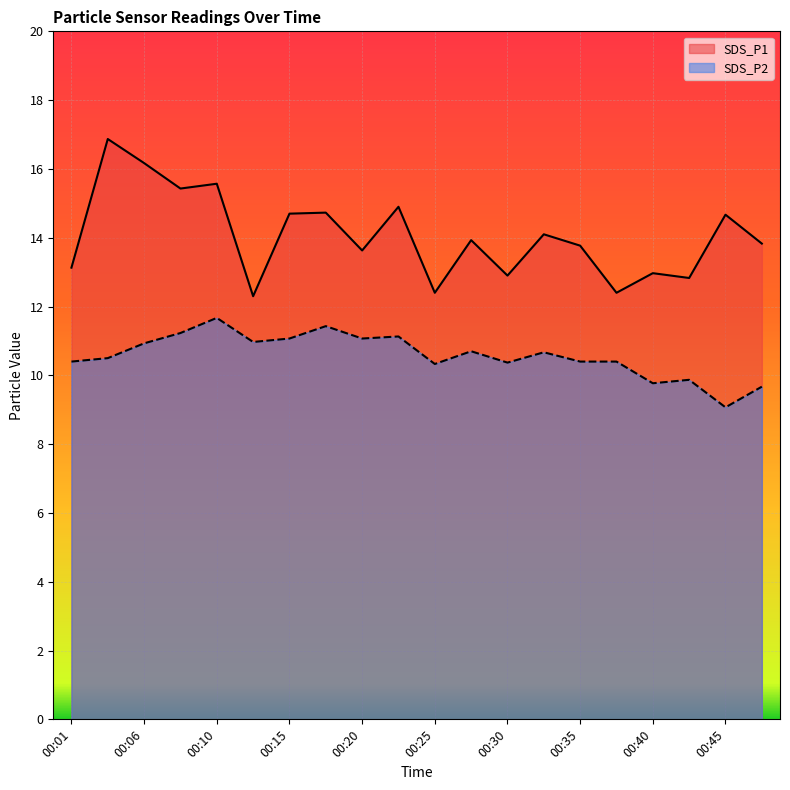

How many distinct data groups are displayed?

2